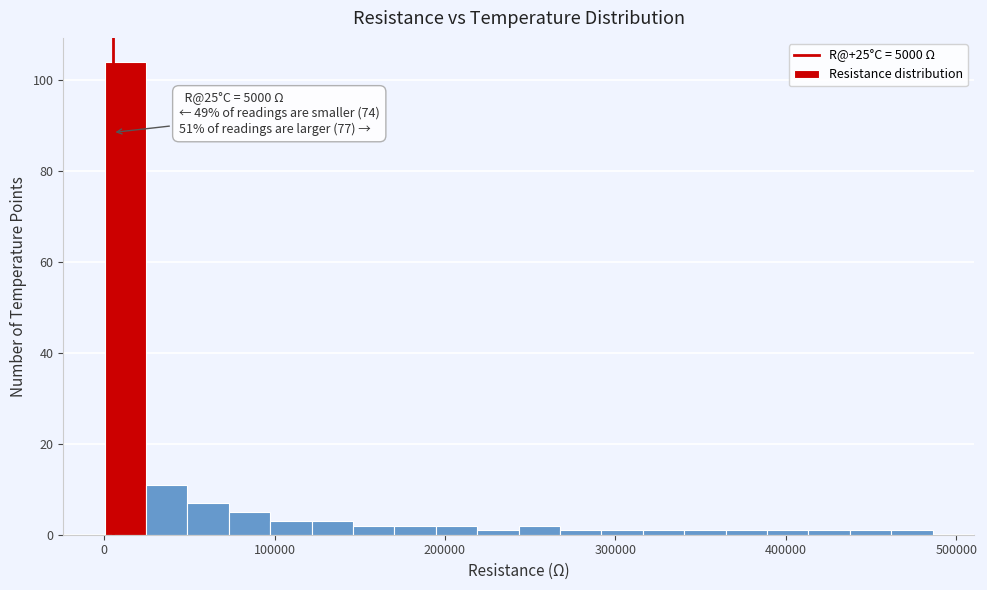

Around what value on the x-axis is the tallest bar? Give the approximate position of its centre, as read against the axis.

10000